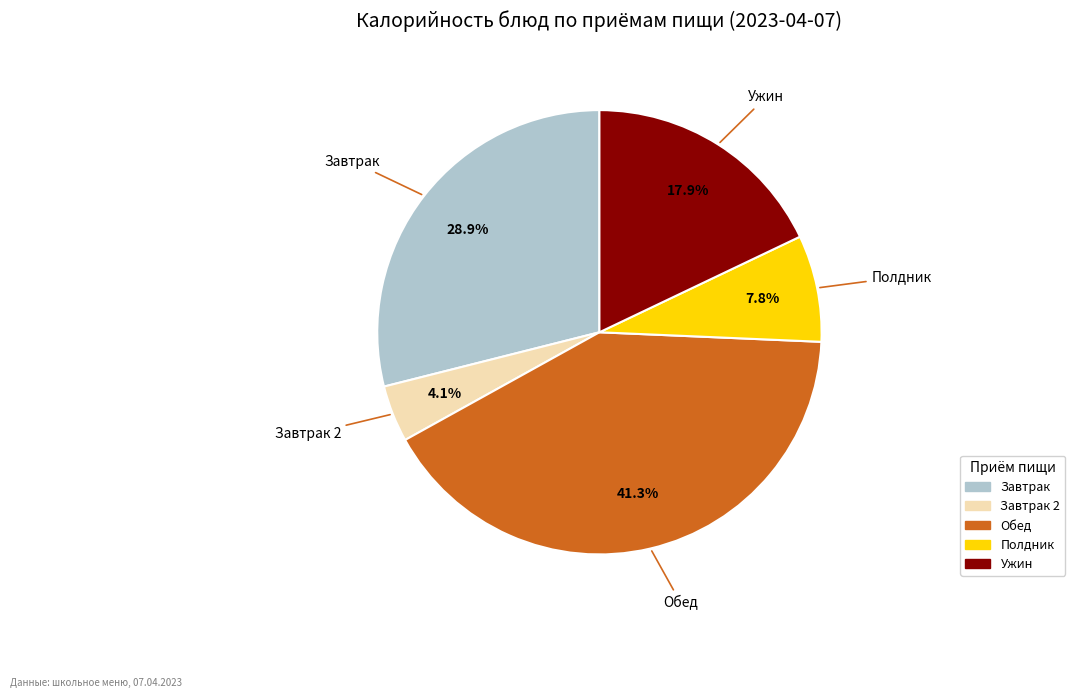

Is there a majority slice in this chart?

No